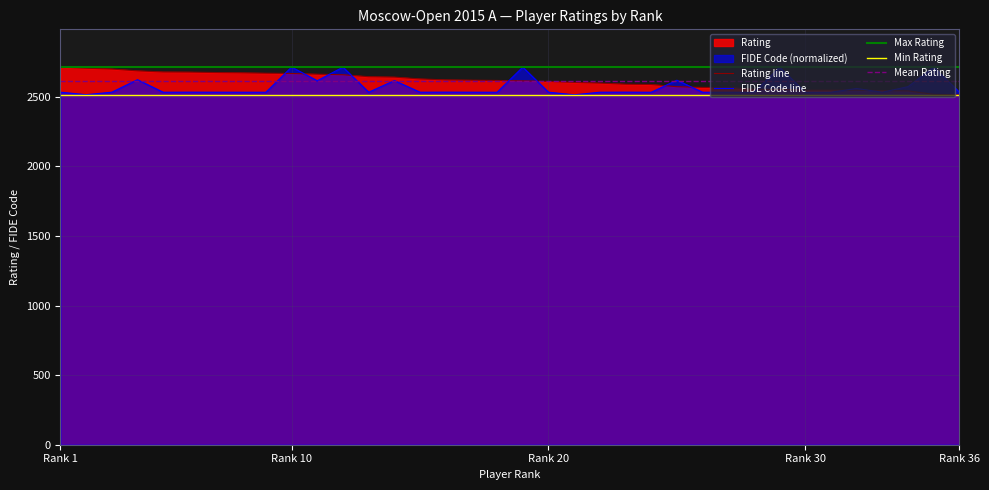

What is the maximum value for Rating line?

2714.0